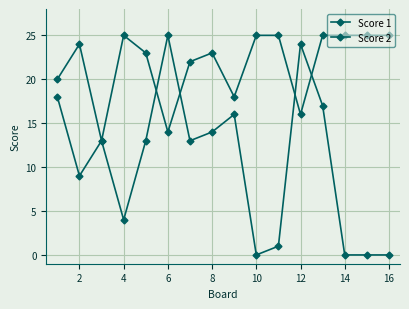

What is the minimum value for Score 1?

13